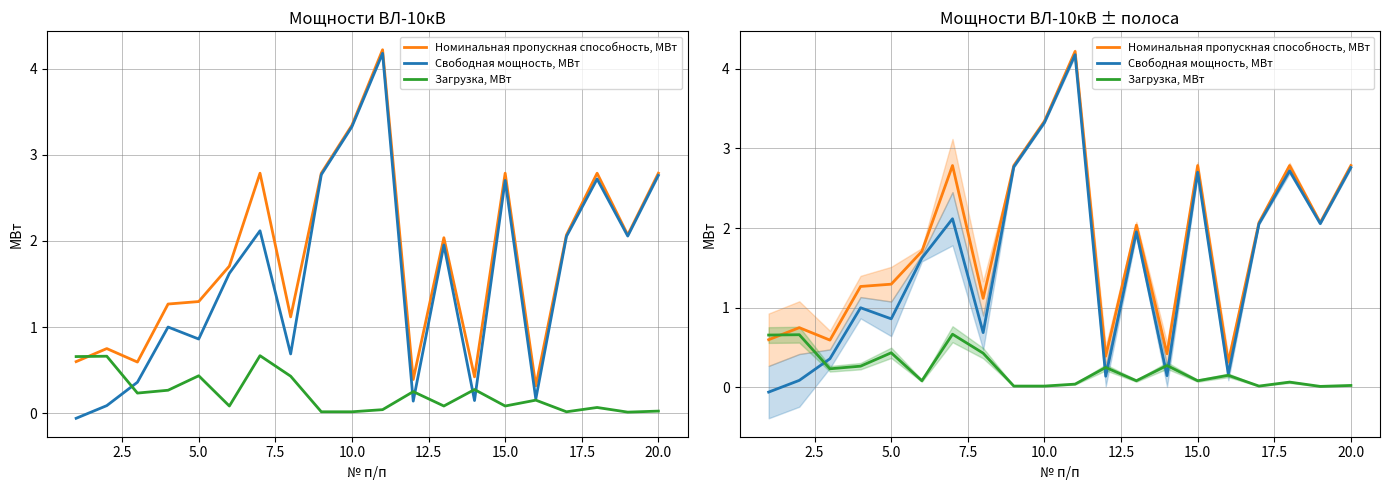

True or false: Свободная мощность, МВт and Номинальная пропускная способность, МВт cross at least once.

False